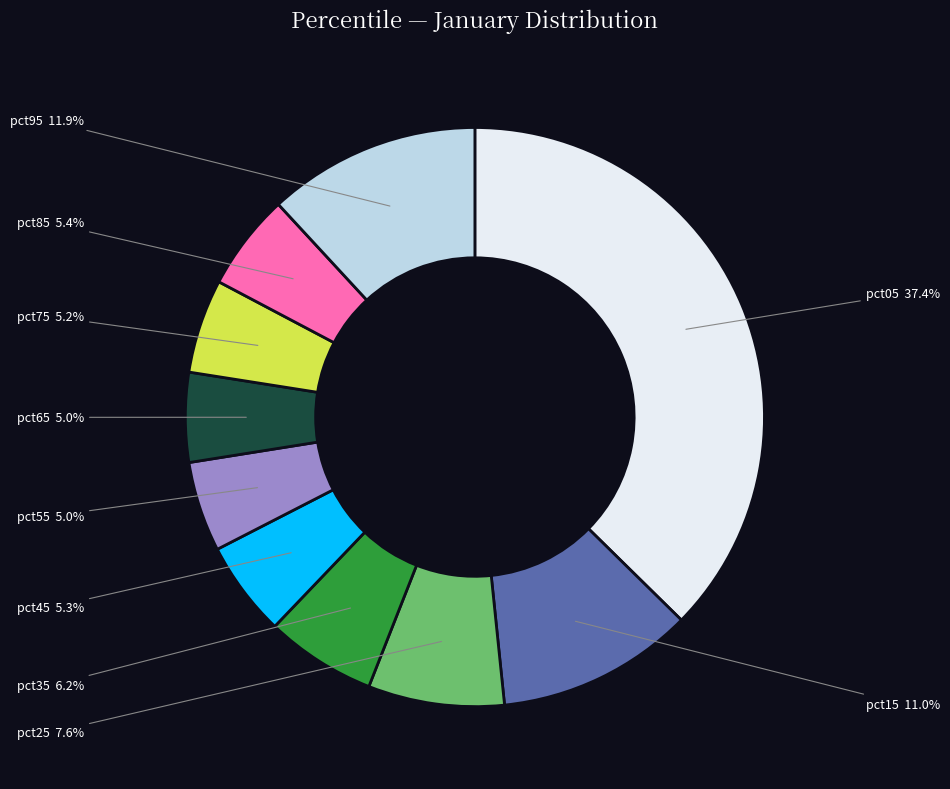

Is there any slice that represents more than half of the pie?

No